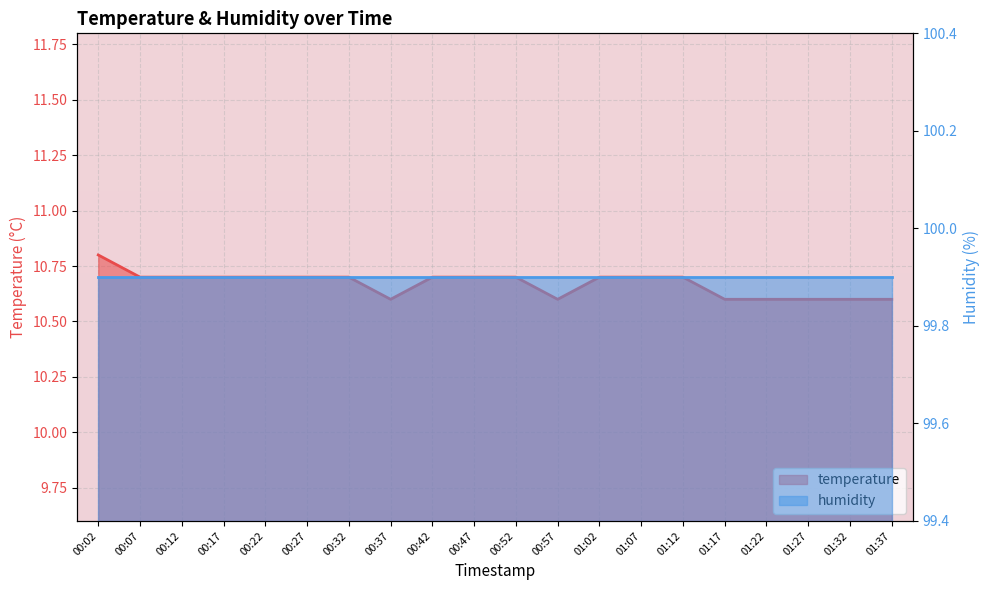

Rank the categories by value from lowest to highest.

00:37, 00:57, 01:17, 01:22, 01:27, 01:32, 01:37, 00:07, 00:12, 00:17, 00:22, 00:27, 00:32, 00:42, 00:47, 00:52, 01:02, 01:07, 01:12, 00:02